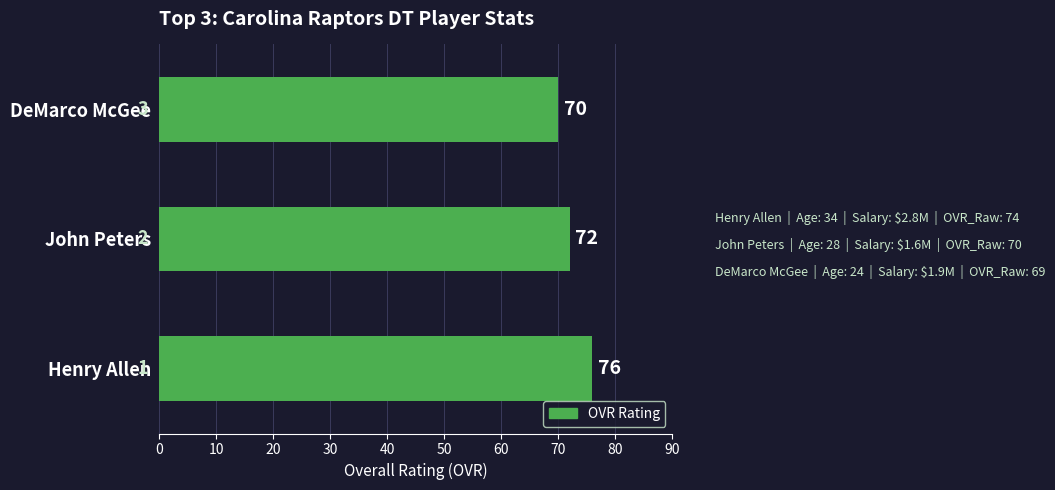

What is the difference between the maximum and minimum values?

6